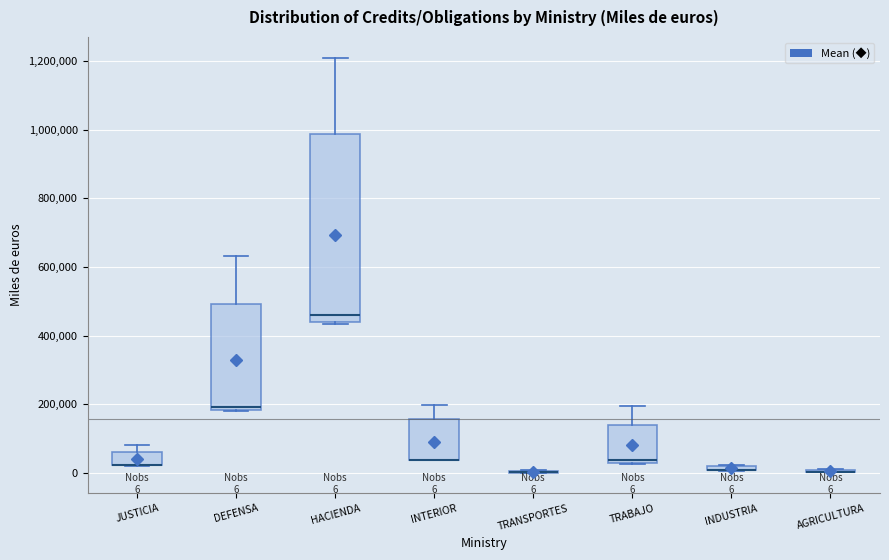

Which box is the tallest, from its lower edge to its upper edge?

HACIENDA